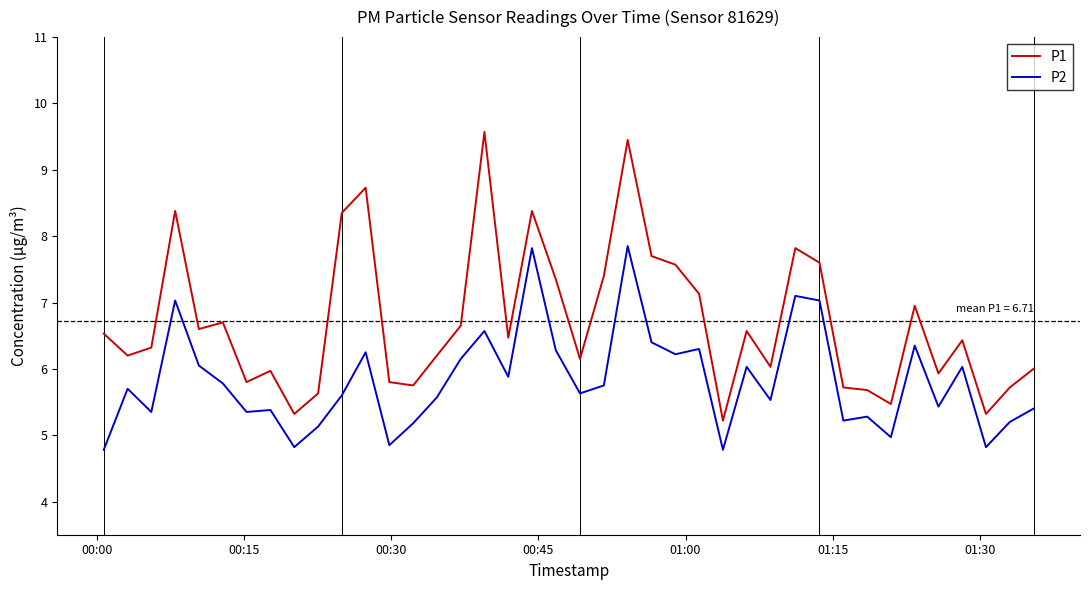

Rank the series by their average value, from lowest to highest.

P2, P1